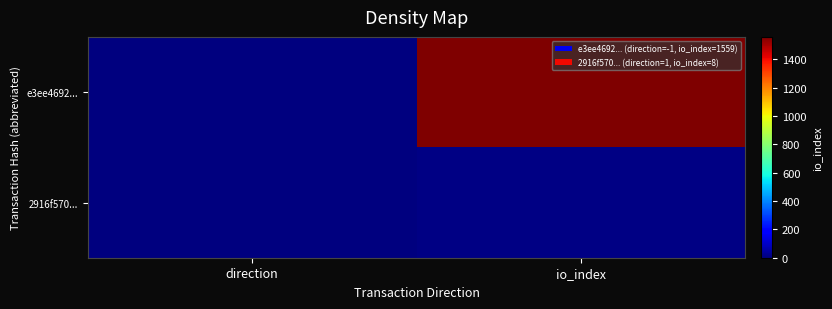

How many distinct data groups are displayed?

2